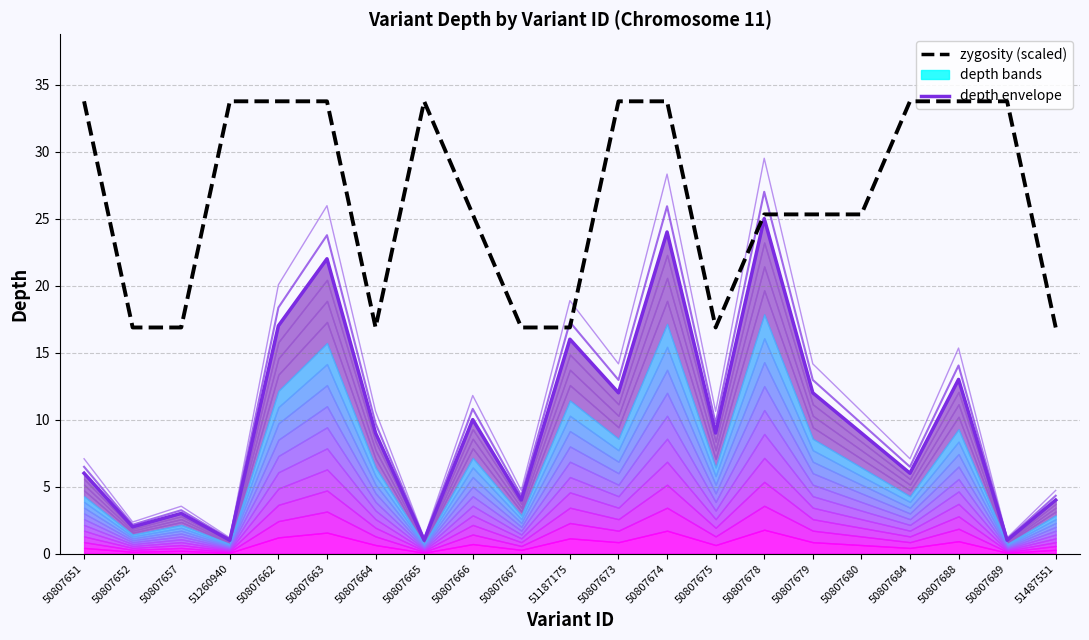

What is the value of the depth envelope point at the 2nd from the left?

2.0